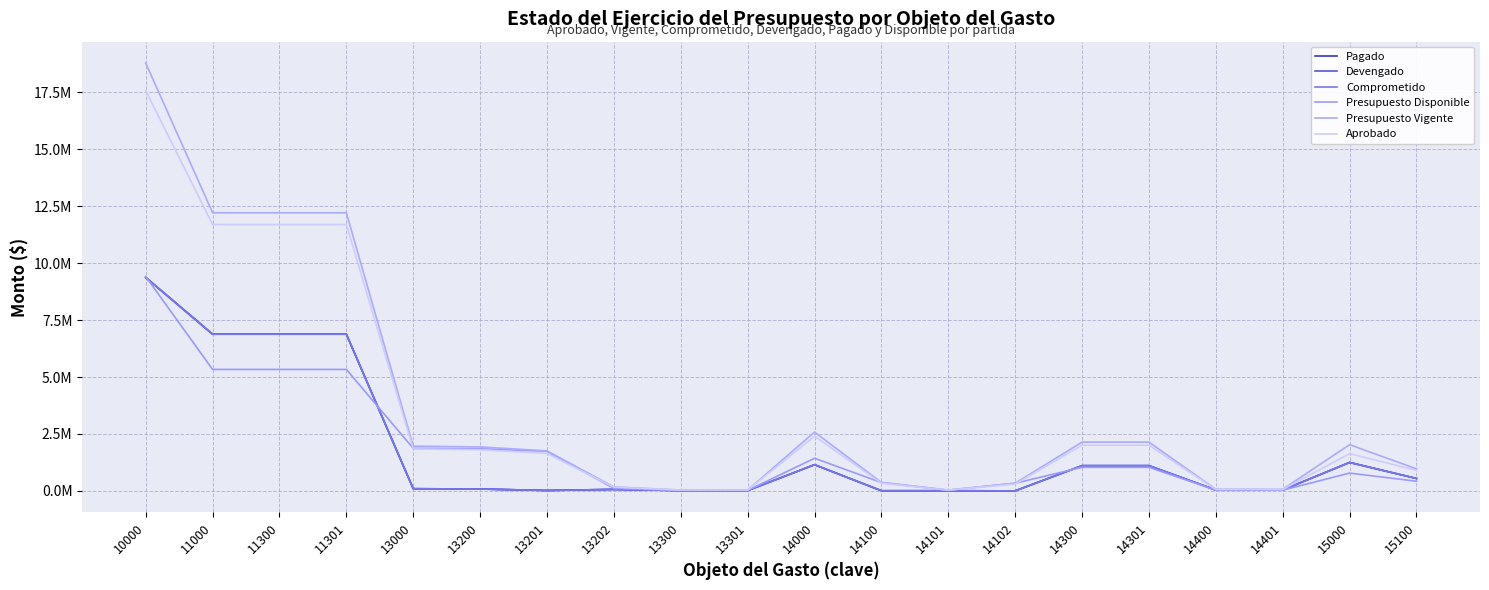

Does the chart have visible grid lines?

Yes